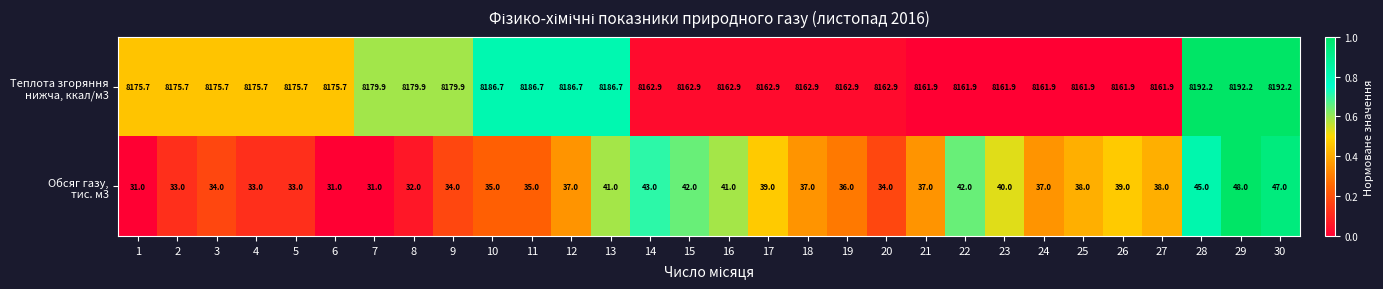

What is the difference between the highest and lowest values at 13?

8145.7